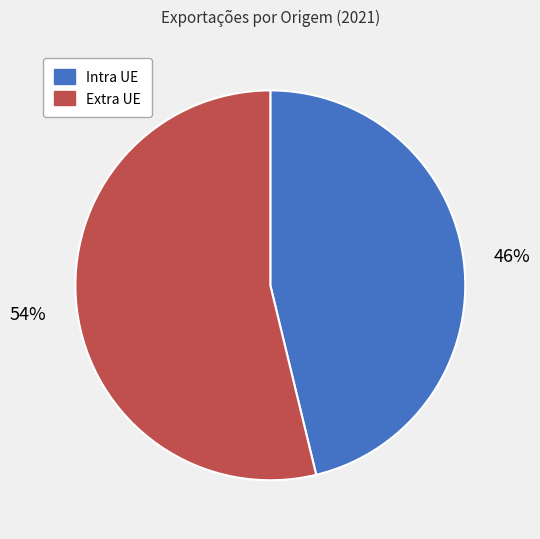

To the nearest percent, what is the difference between the largest and smallest slice percentages?

8%